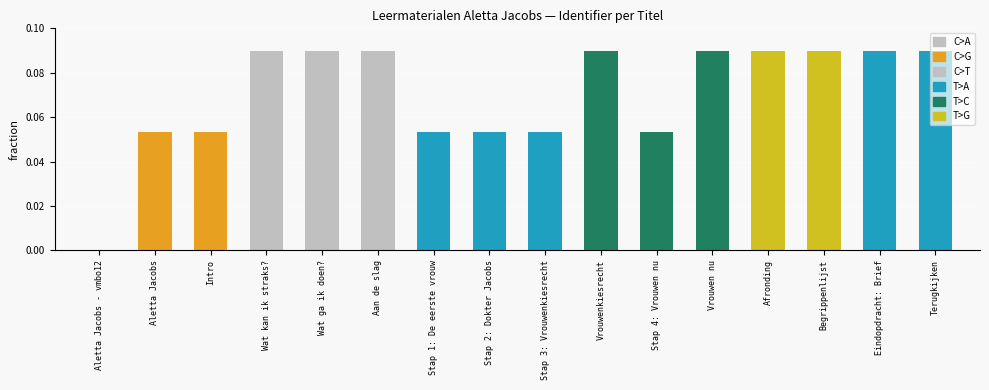

What is the sum of all values?

1.1